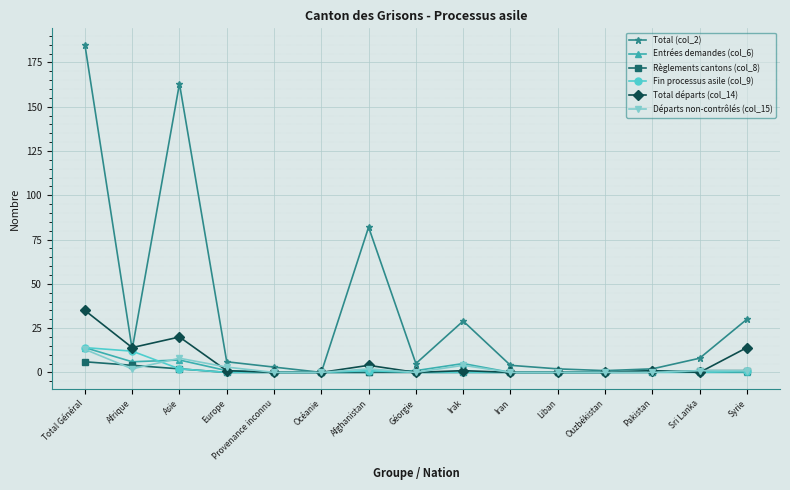

Reading left to right, transcribe all the data shown in this chart.

Total (col_2): 185	13	163	6	3	0	82	5	29	4	2	1	2	8	30
Entrées demandes (col_6): 14	6	7	1	0	0	0	1	5	0	0	0	1	0	0
Règlements cantons (col_8): 6	4	2	0	0	0	0	0	0	0	0	0	0	1	1
Fin processus asile (col_9): 14	12	2	0	0	0	1	0	0	0	0	0	0	0	1
Total départs (col_14): 35	14	20	1	0	0	4	0	1	0	0	0	1	0	14
Départs non-contrôlés (col_15): 13	2	8	3	0	0	2	0	4	0	0	0	0	1	1